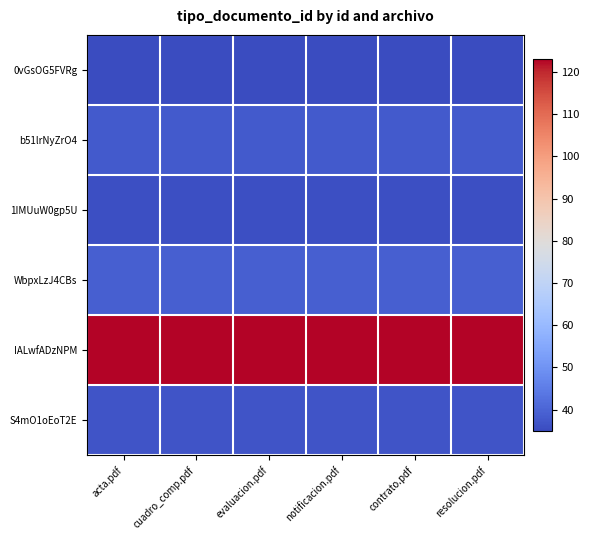

What is the total value across all series at cuadro_comp.pdf?

308